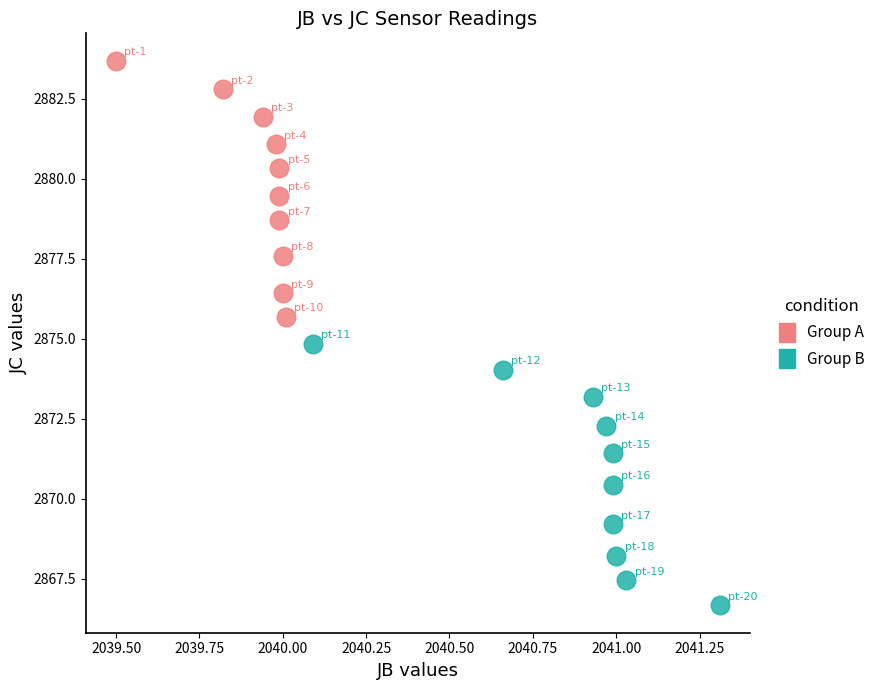

Which series contains the highest Y value?

Group A